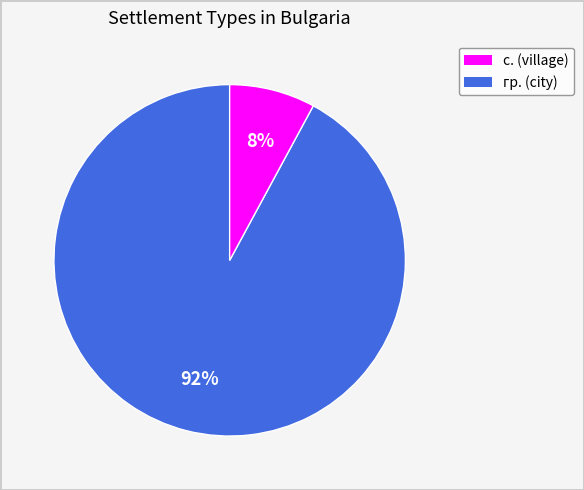

Rank the categories by value from highest to lowest.

с., гр.